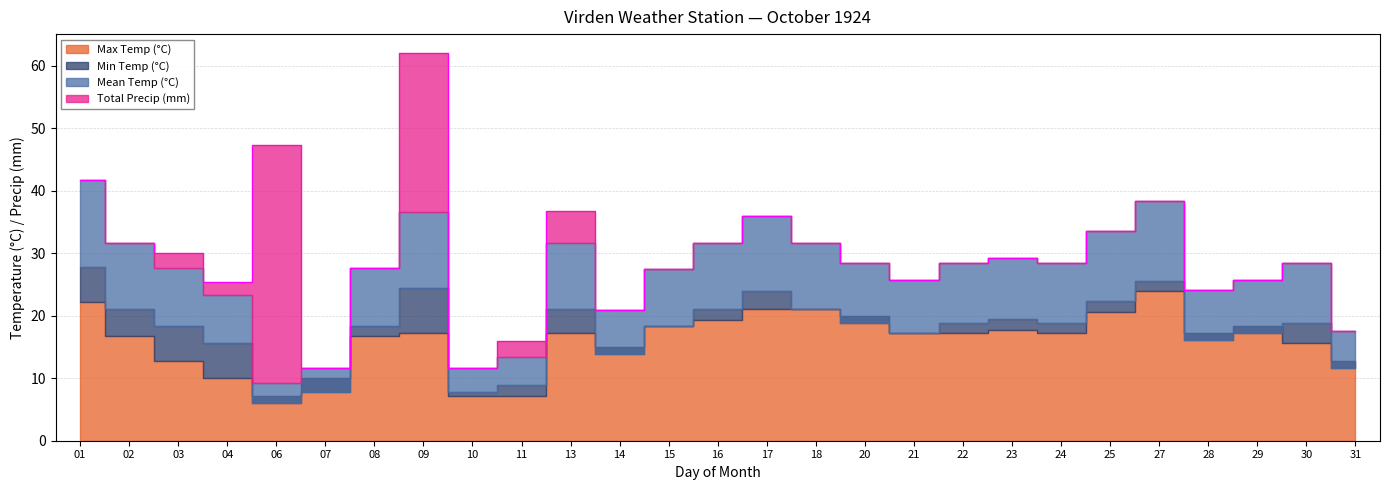

At which category does Max Temp (°C) reach its first local peak?

09